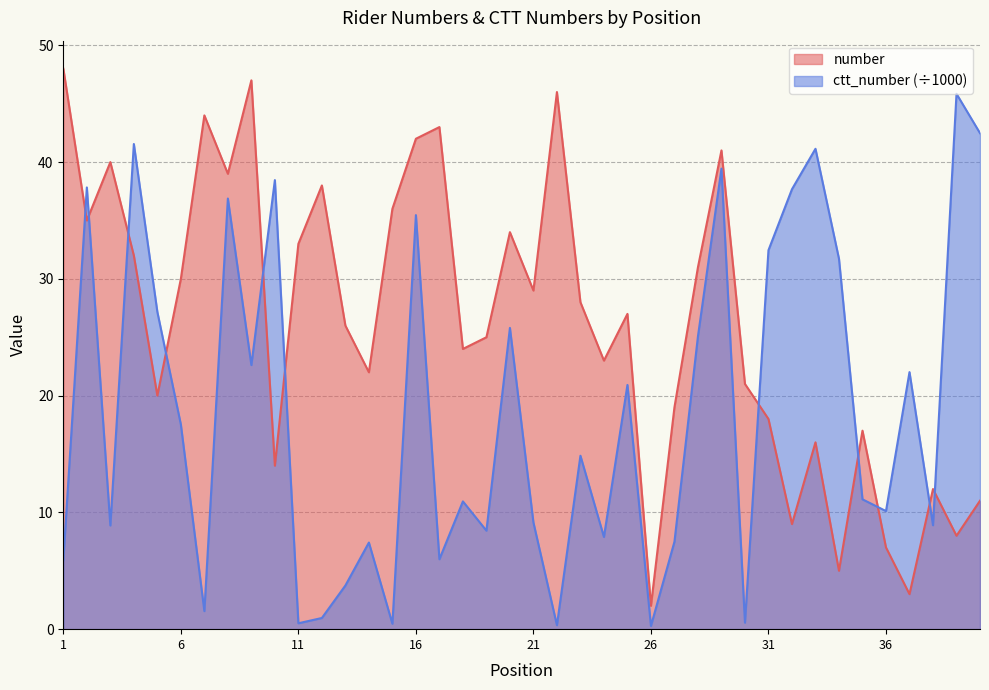

Which has a higher value, 9 or 25?

9